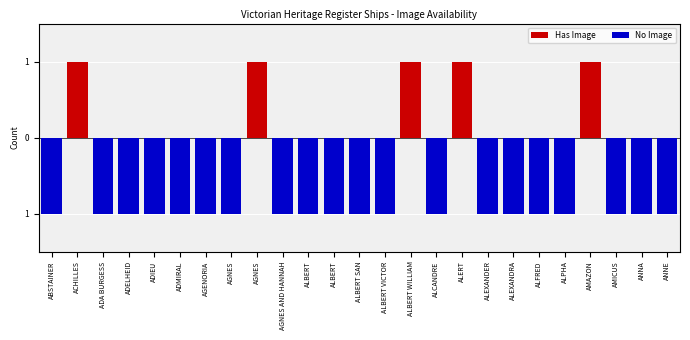

How many values in Has Image are above zero?

5